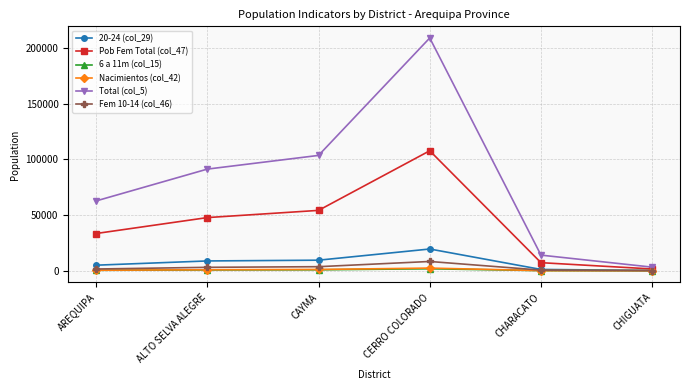

What position from the left is AREQUIPA?

1